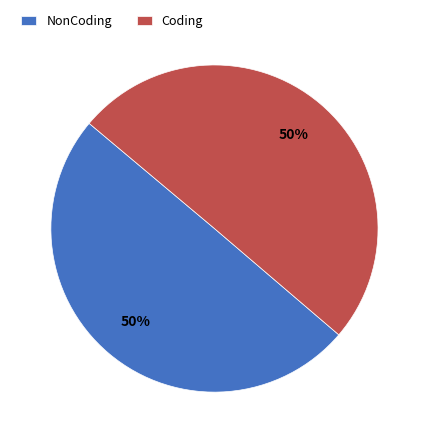

What percentage is the NonCoding slice, to the nearest percent?

50%